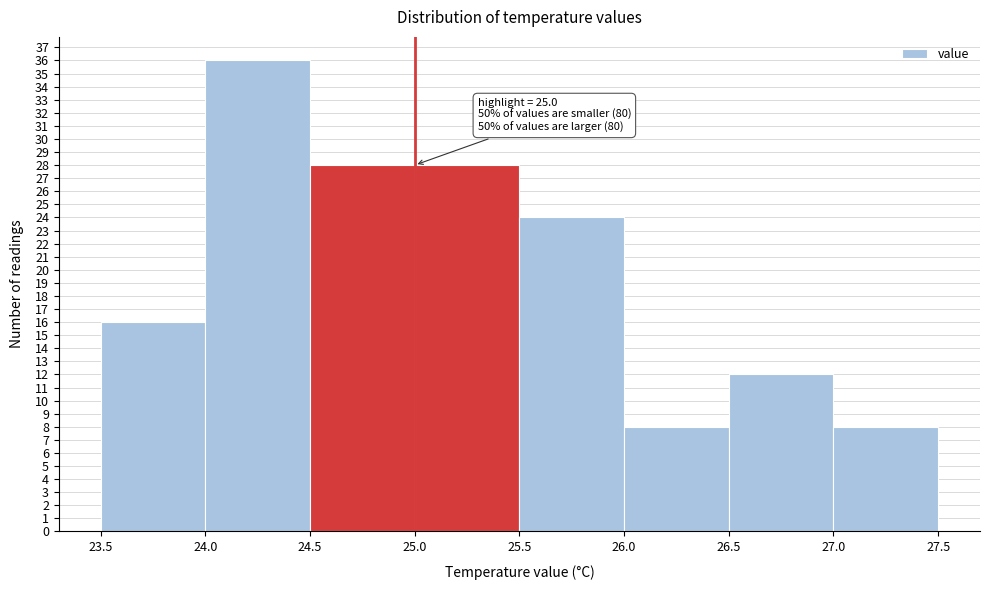

Which range on the x-axis has the tallest bar?

24.0 to 24.5